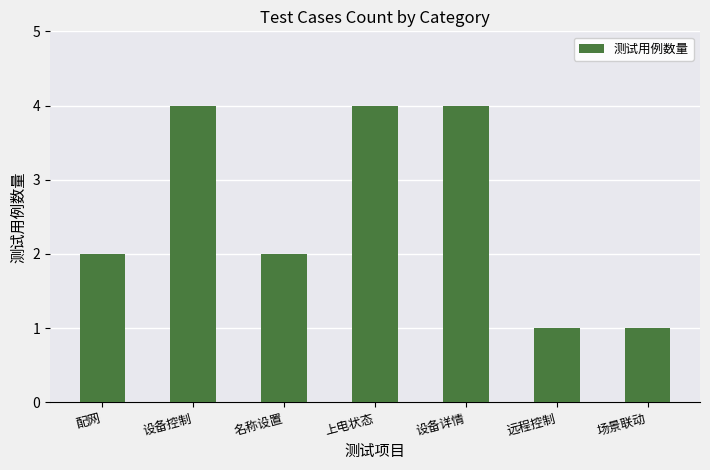

True or false: the data shows 2 at 配网.

True